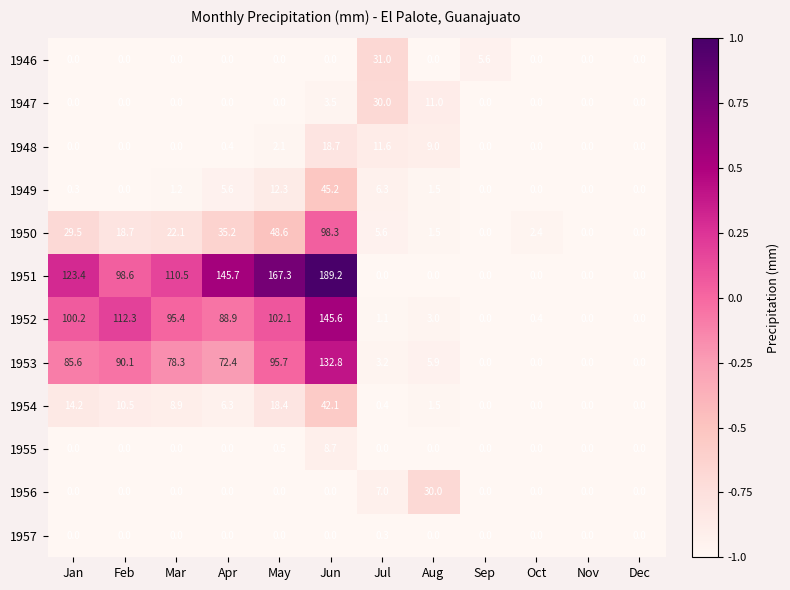

How many series are shown in this chart?

12